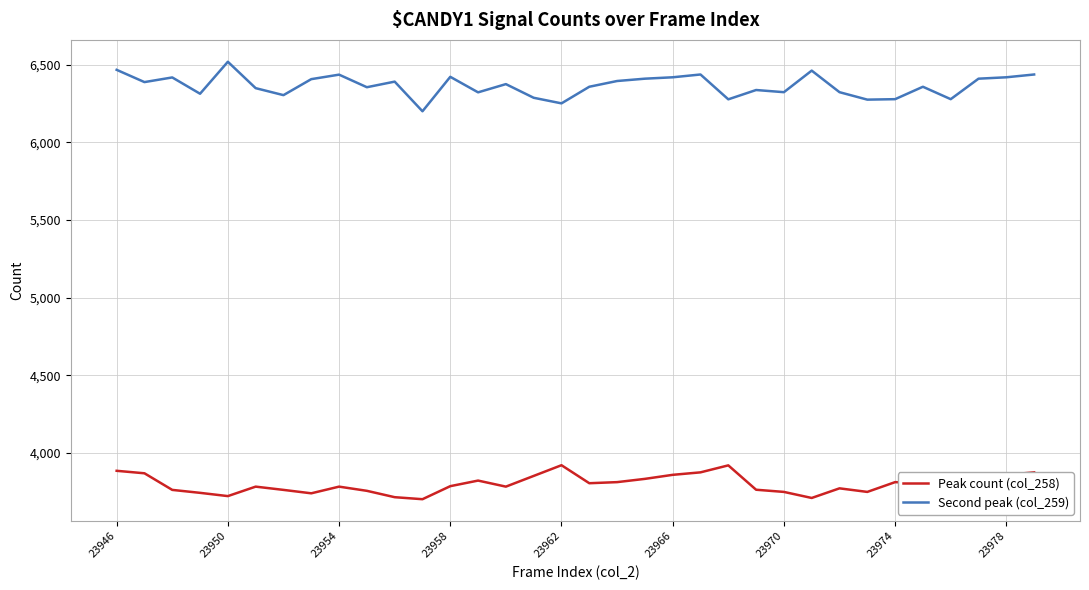

True or false: Peak count (col_258) and Second peak (col_259) intersect in this chart.

False